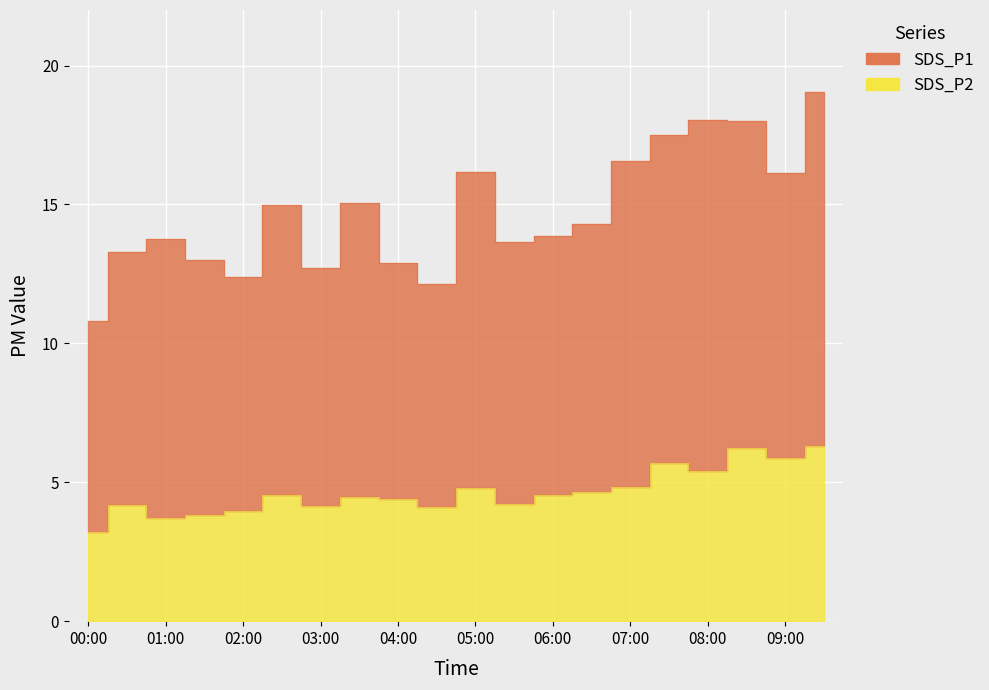

Which label corresponds to the smallest value in the chart?

00:00